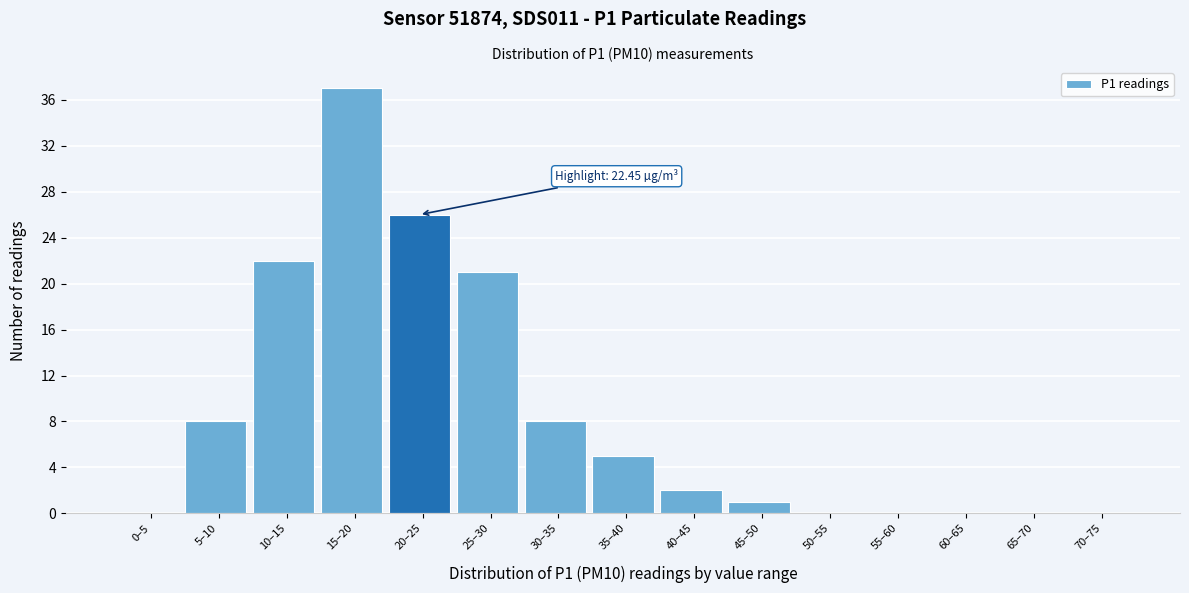

Reading left to right, extract all data points from this chart.

0–5=0	5–10=8	10–15=22	15–20=37	20–25=26	25–30=21	30–35=8	35–40=5	40–45=2	45–50=1	50–55=0	55–60=0	60–65=0	65–70=0	70–75=0